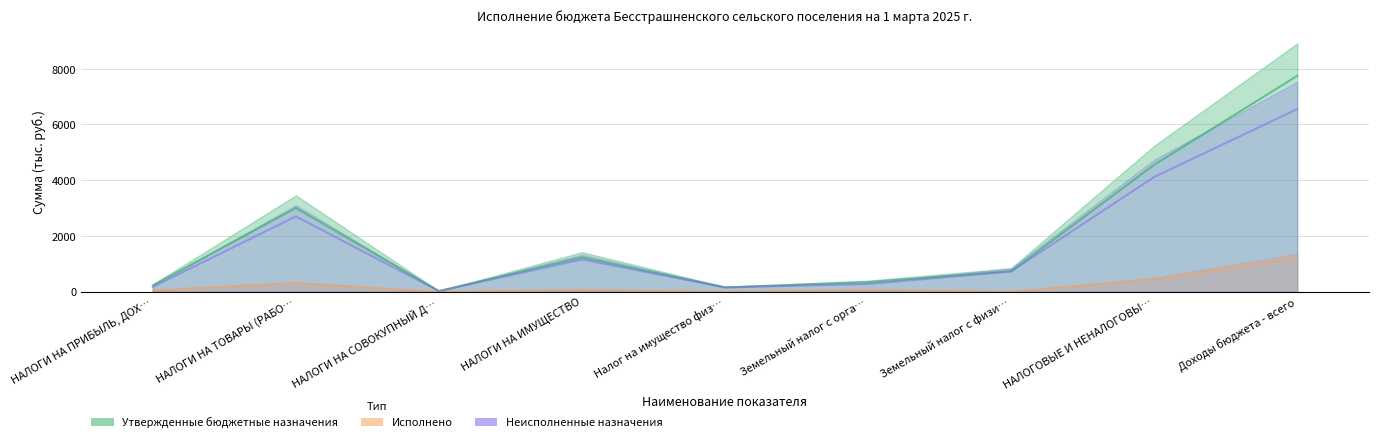

Does the chart display data point markers on the line(s)?

No